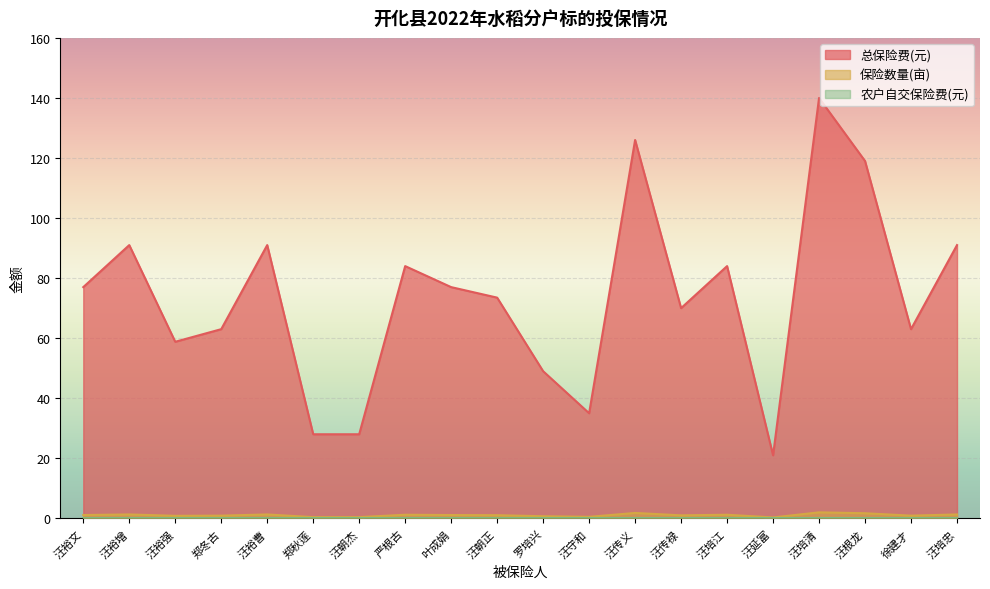

At how many categories does at least one series exceed 10?

20